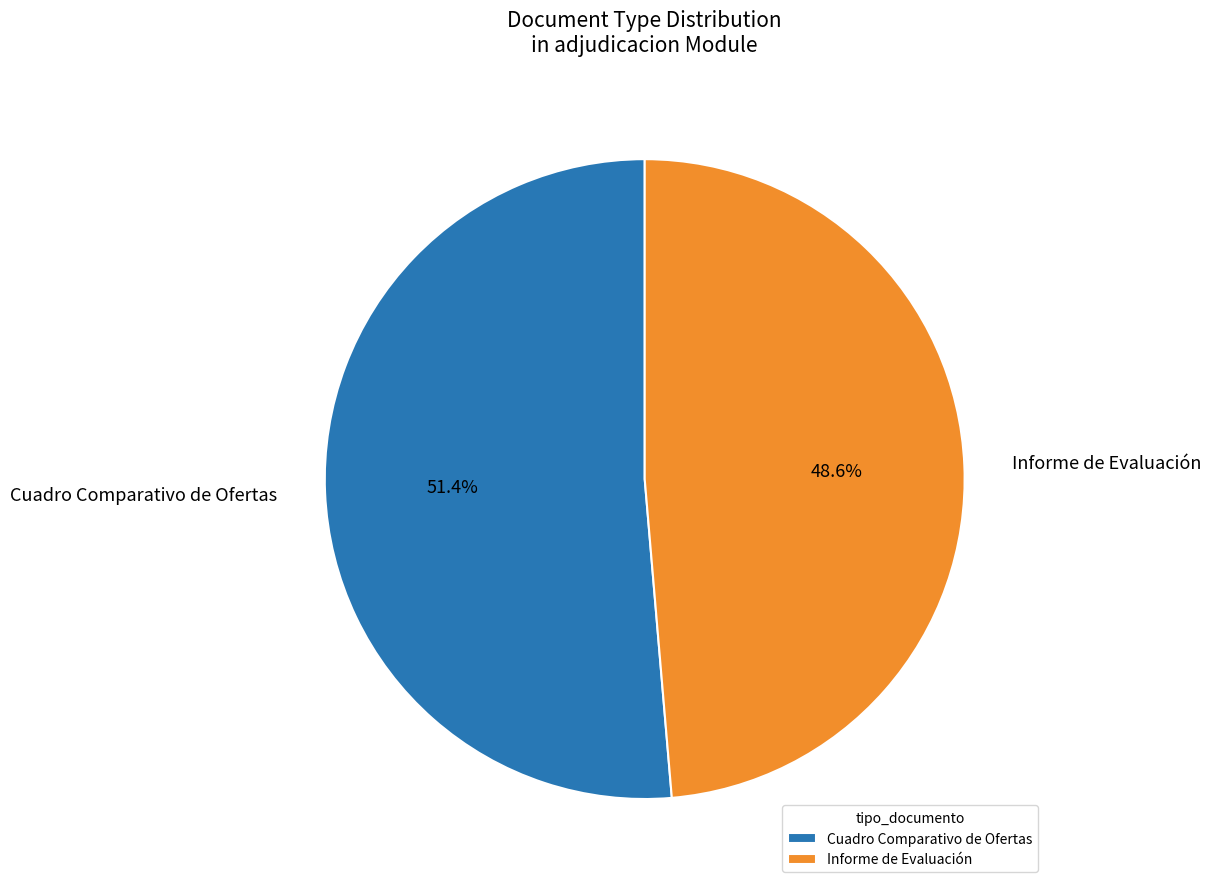

To the nearest percent, what is the difference between the Cuadro Comparativo de Ofertas and Informe de Evaluación slice percentages?

3%